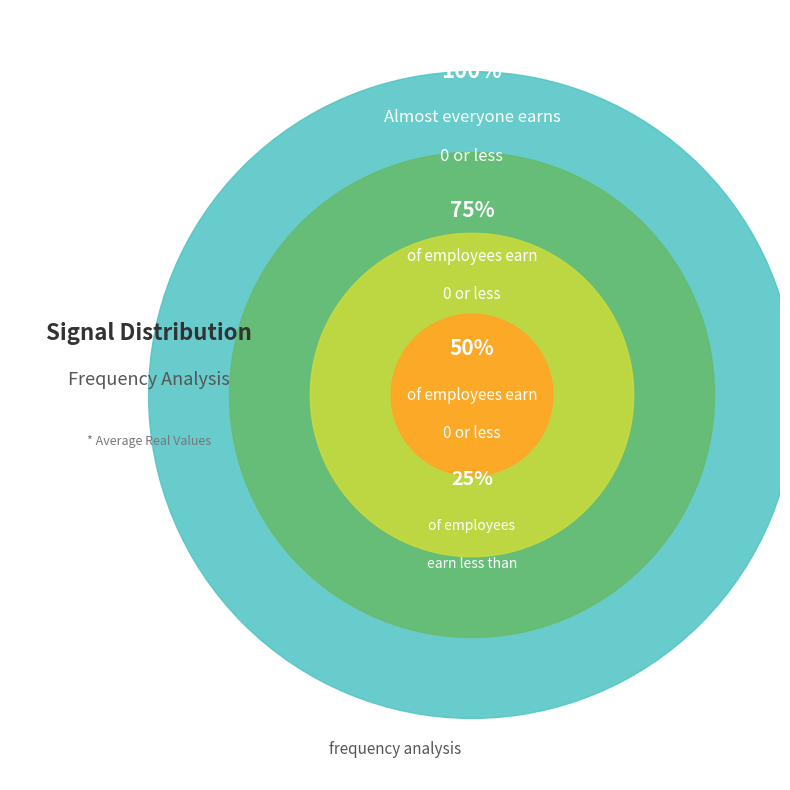

Is there a majority slice in this chart?

No